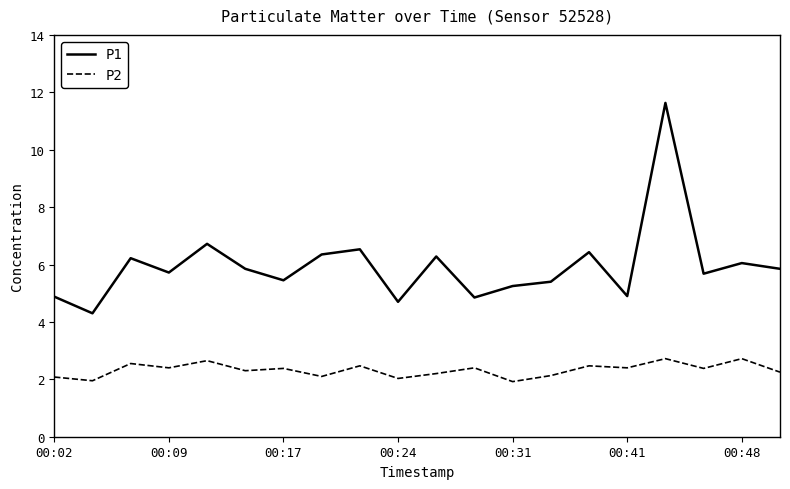

Rank the series by their maximum value, from highest to lowest.

P1, P2